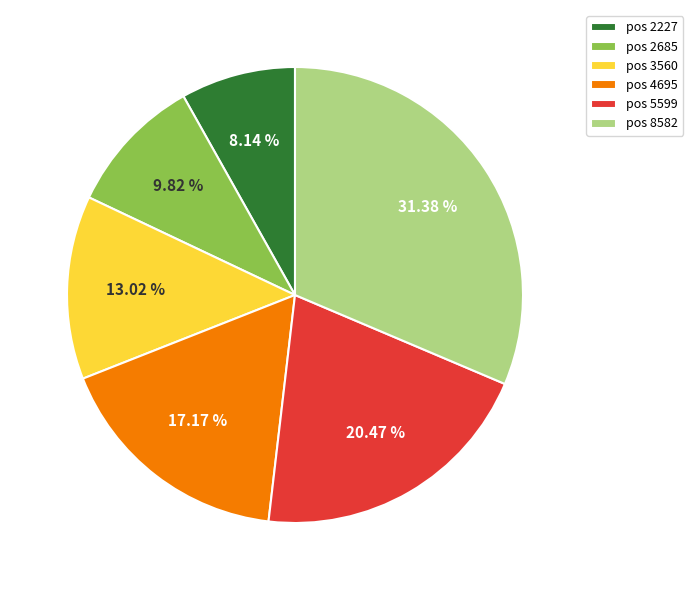

Rank the categories by value from highest to lowest.

pos 8582, pos 5599, pos 4695, pos 3560, pos 2685, pos 2227